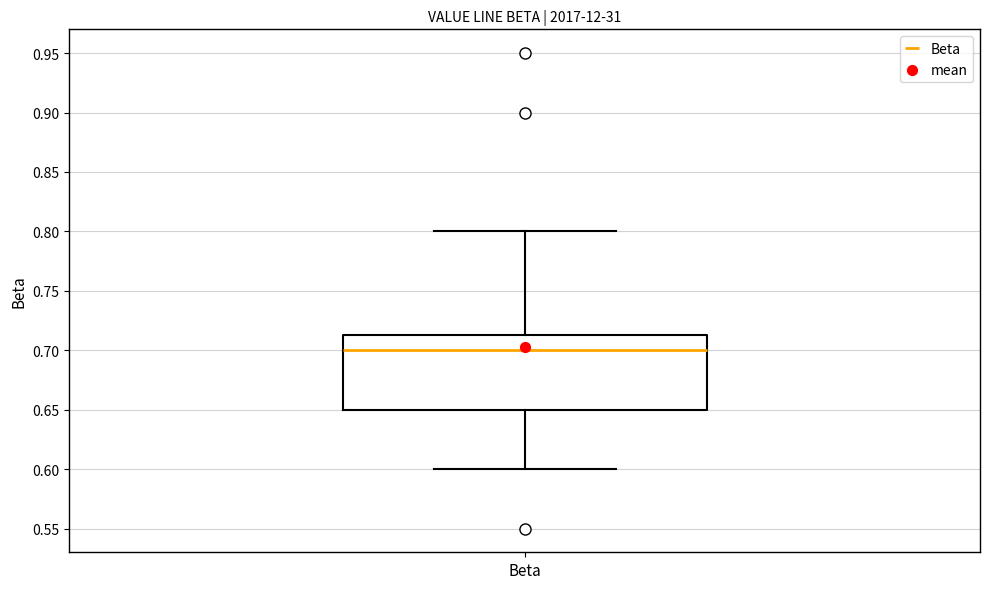

Where does the median line of the box for Beta sit on the y-axis? The values are not printed on the chart, so give them approximately, as read against the axis.

0.700